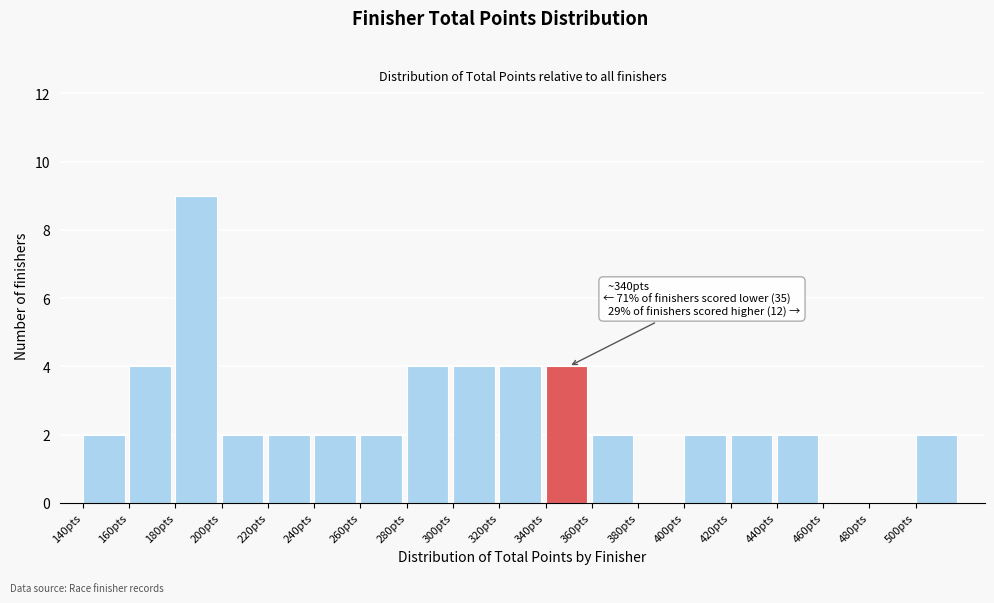

Over which range of the x-axis is the bar tallest?

180 to 200